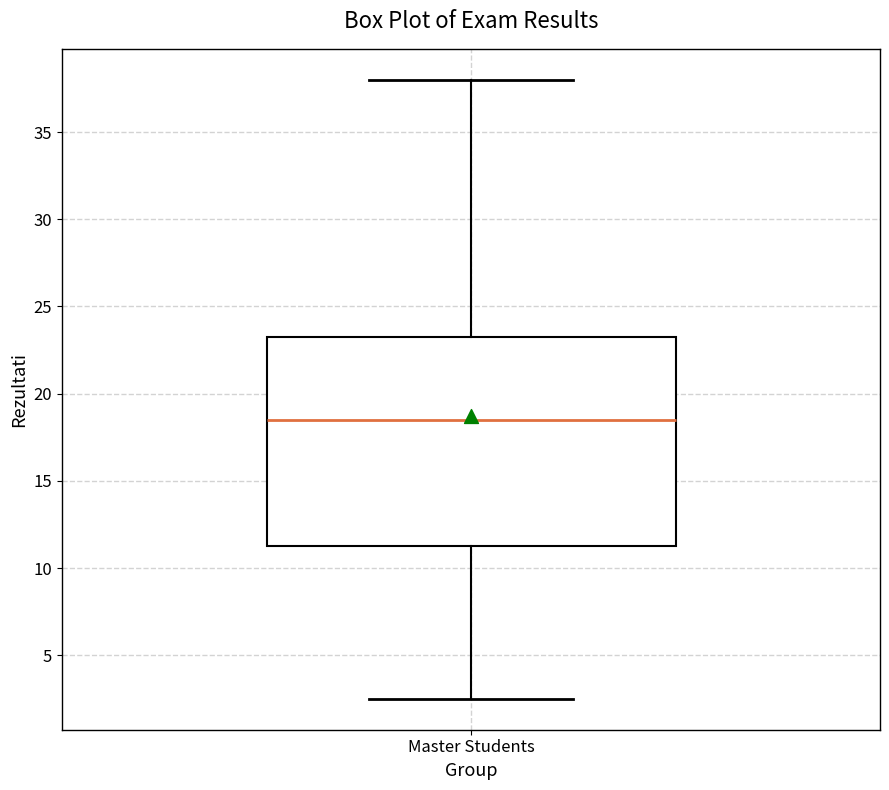

Transcribe this box plot: give where the median line is, the range the box spans, and where the two whiskers end, as read against the y-axis. The values are not printed on the chart, so give them approximately, as read against the axis.

median 18.5, box 11.5 to 23.5, whiskers 2.5 to 38.0